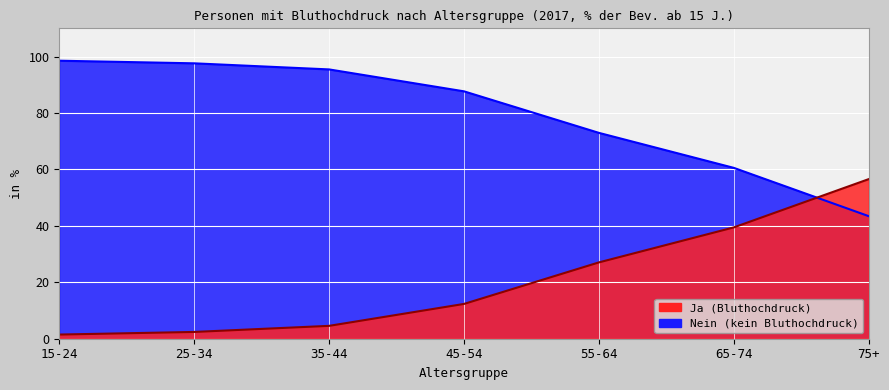

What is the difference between the Ja (Bluthochdruck) values at 15-24 and 55-64?

25.6